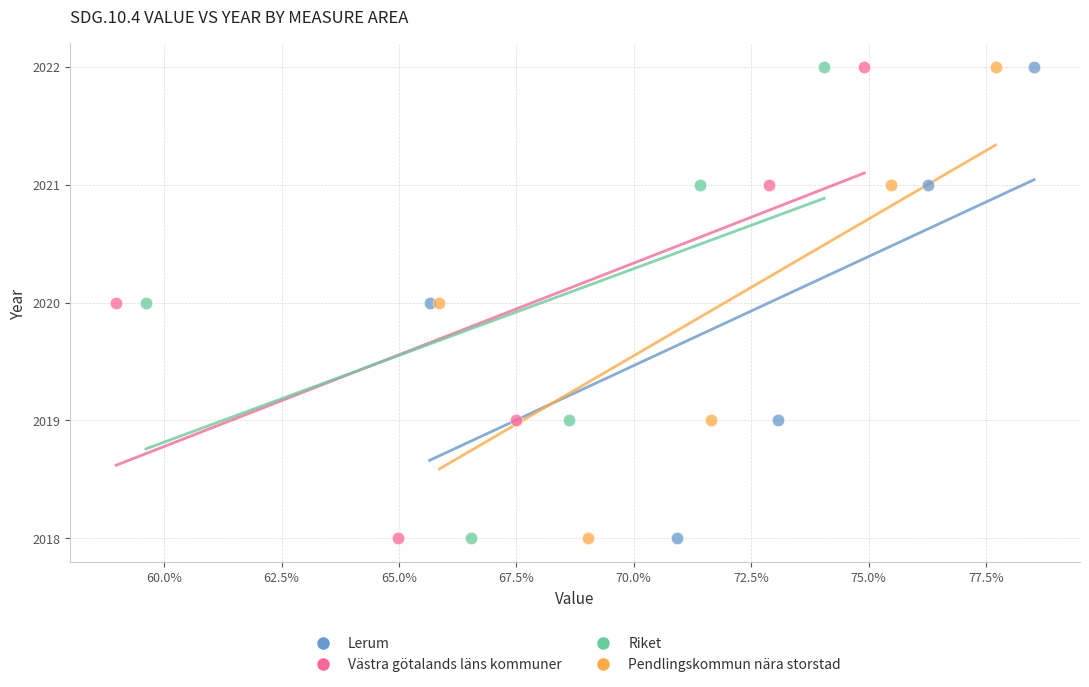

What are all the series names shown in the legend?

Lerum, Västra götalands läns kommuner, Riket, Pendlingskommun nära storstad